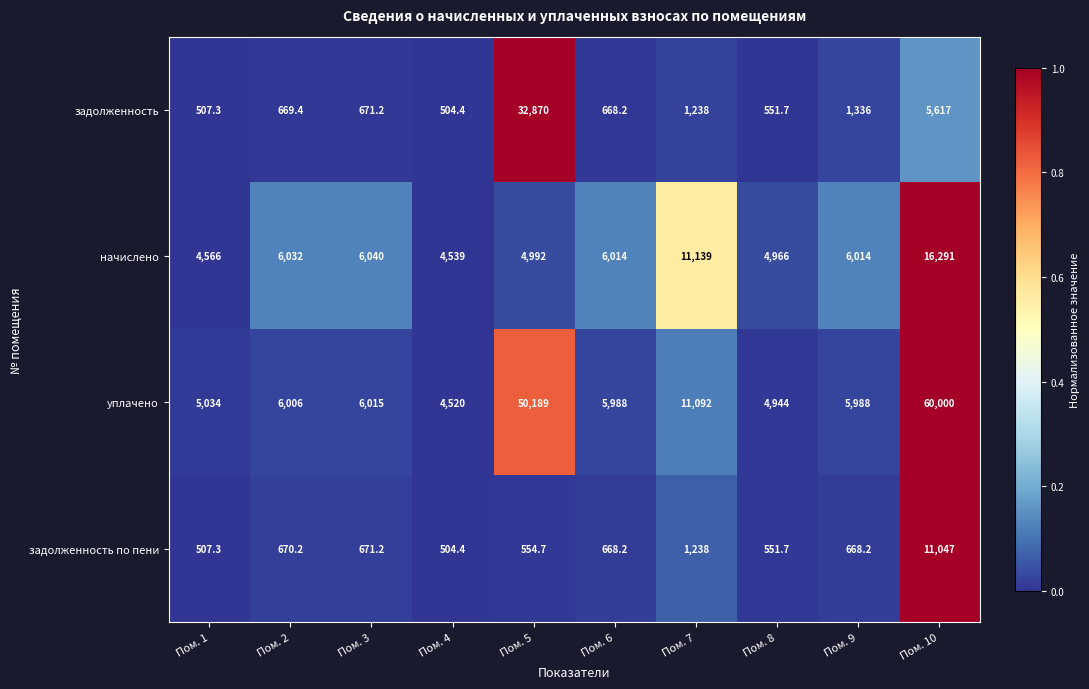

Rank the series at Пом. 5 from lowest to highest value.

задолженность по пени, начислено, задолженность, уплачено